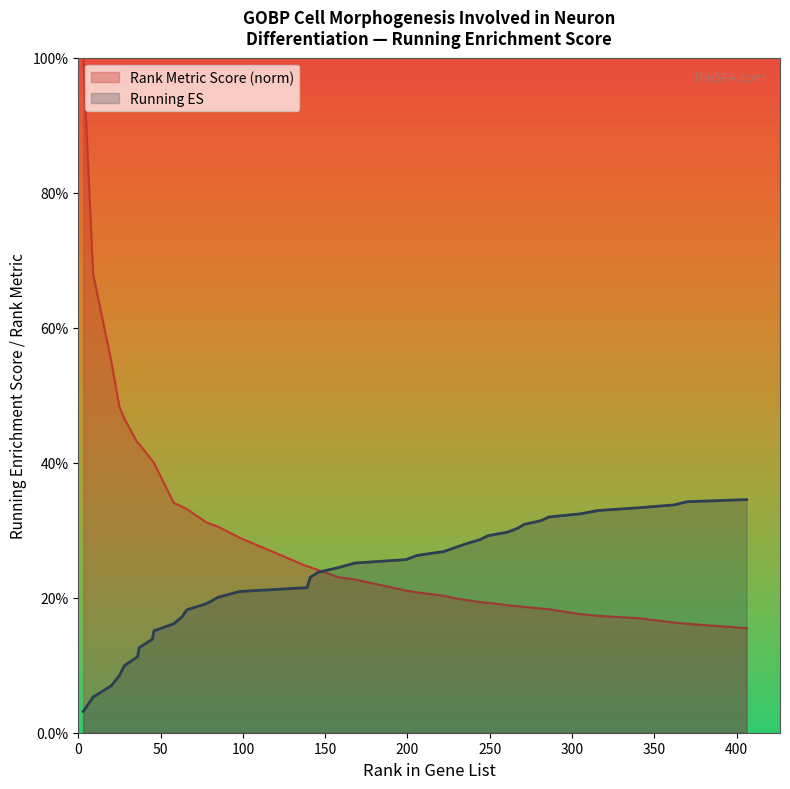

List the series in order of their overall mean, lowest first.

Running ES, Rank Metric Score (norm)